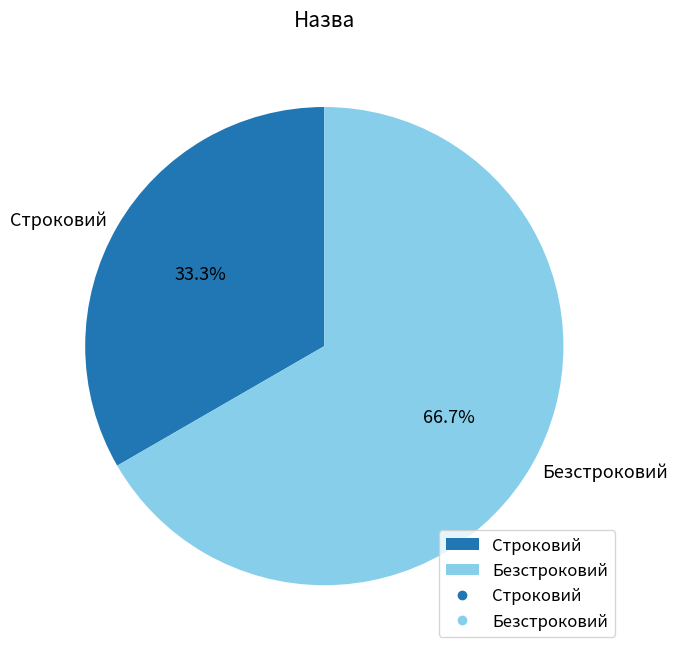

True or false: Строковий accounts for 21% of the total.

False